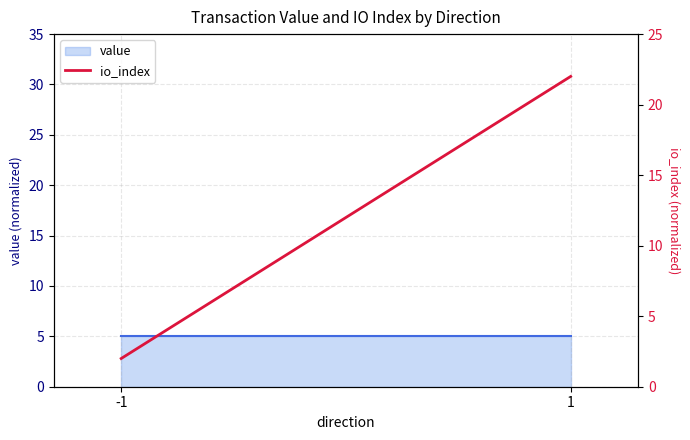

How many values are below 21?

1